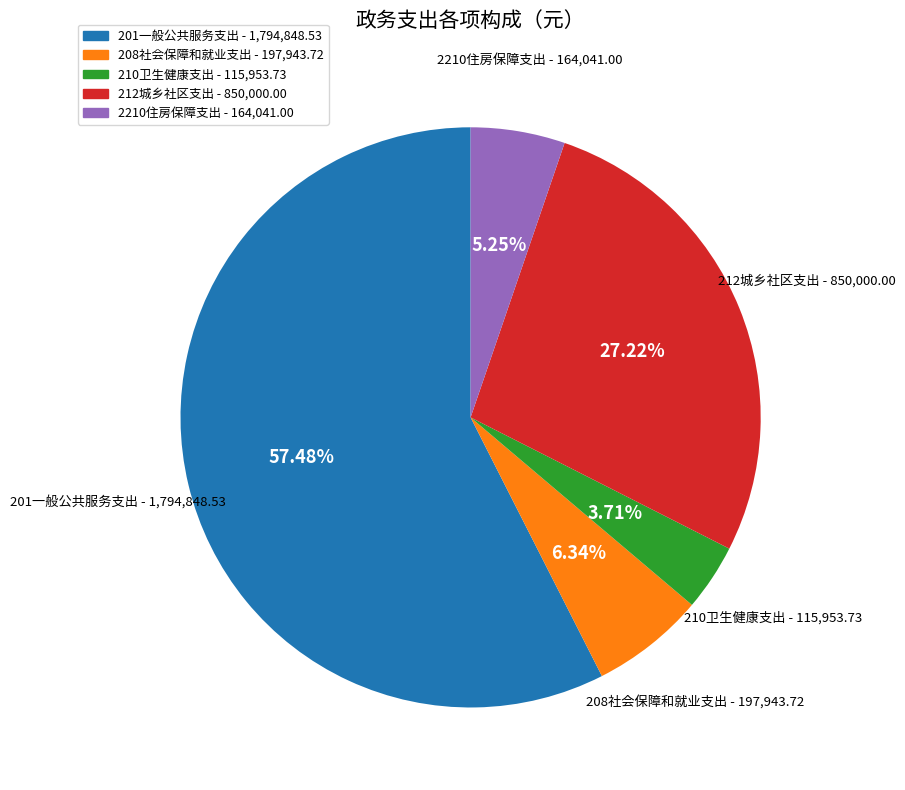

Is 2210住房保障支出 the majority of the pie?

No